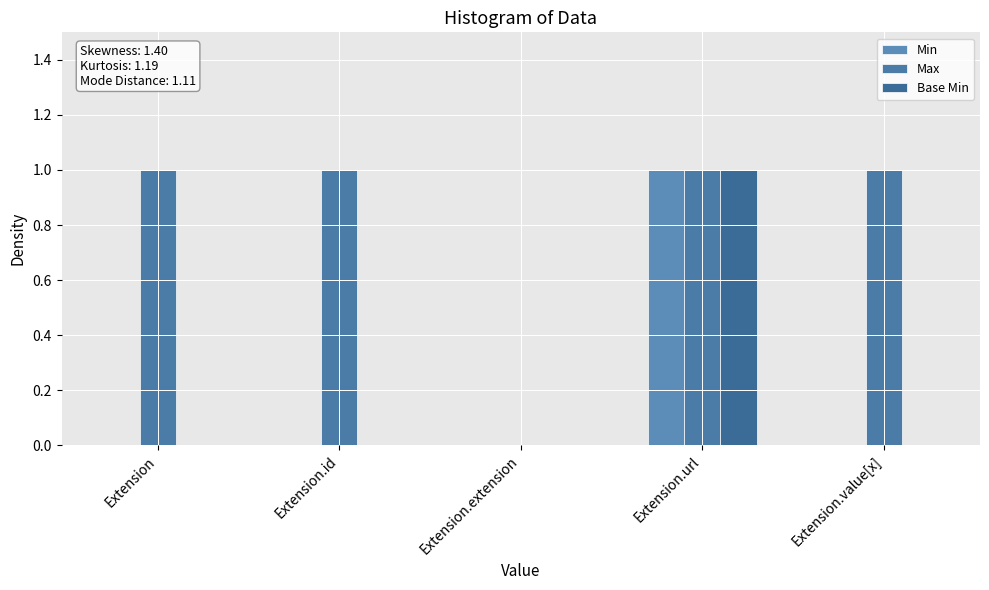

Is it true that Min equals 0 at Extension.id?

True